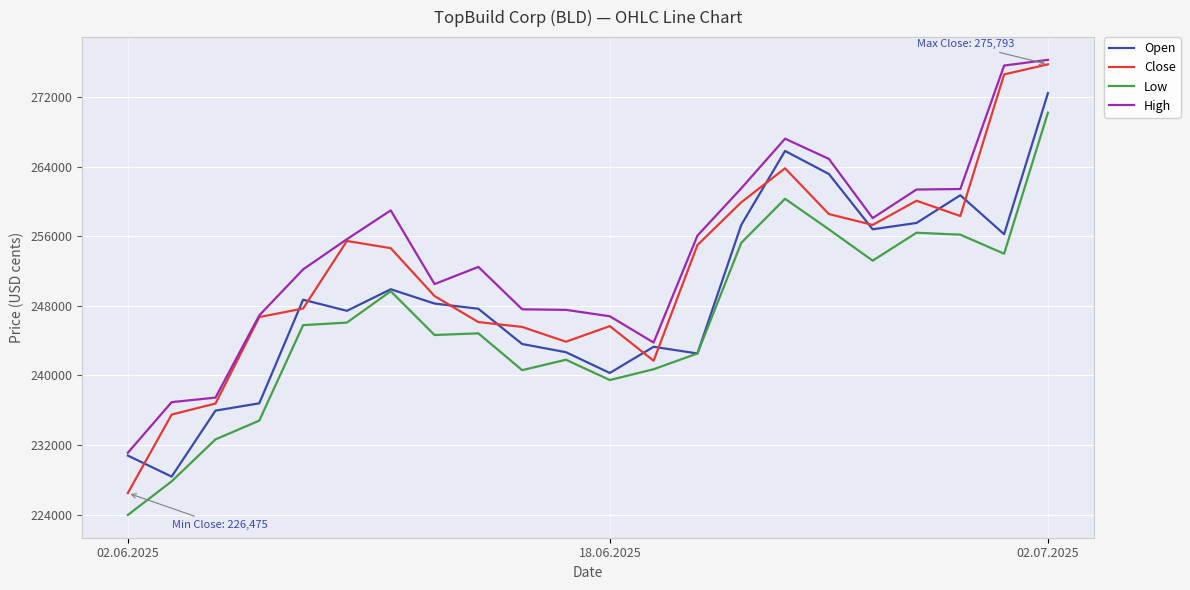

How many series are shown in this chart?

4